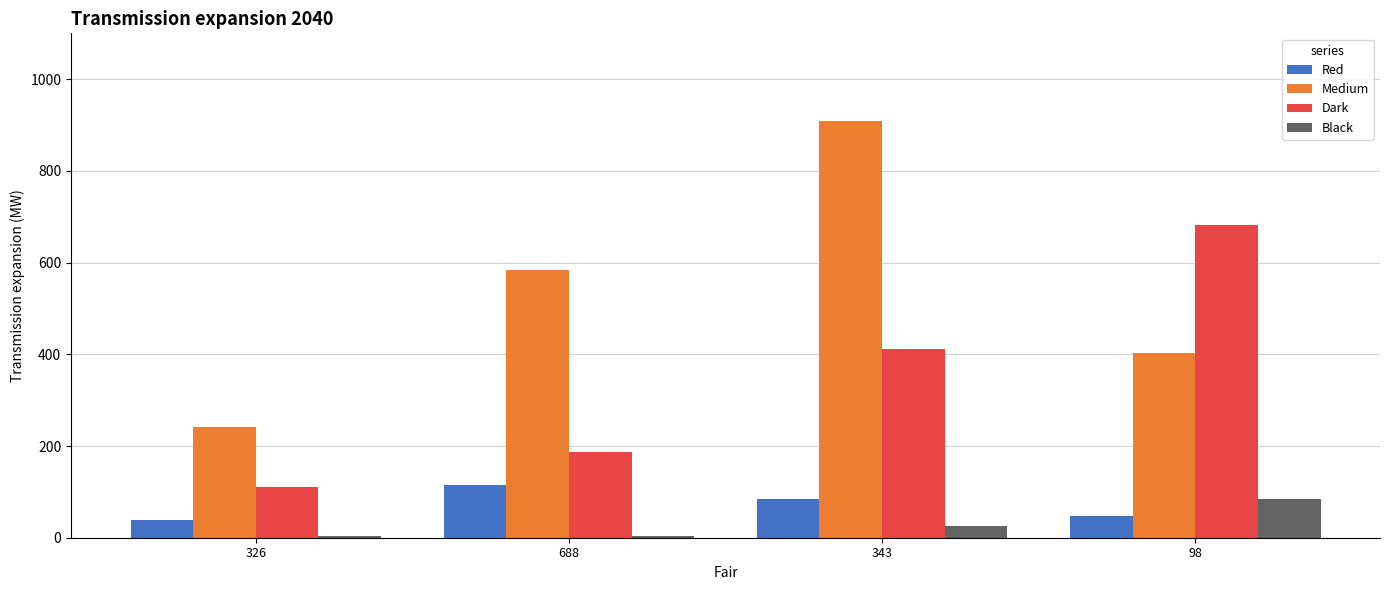

At which label does Dark reach its peak?

98